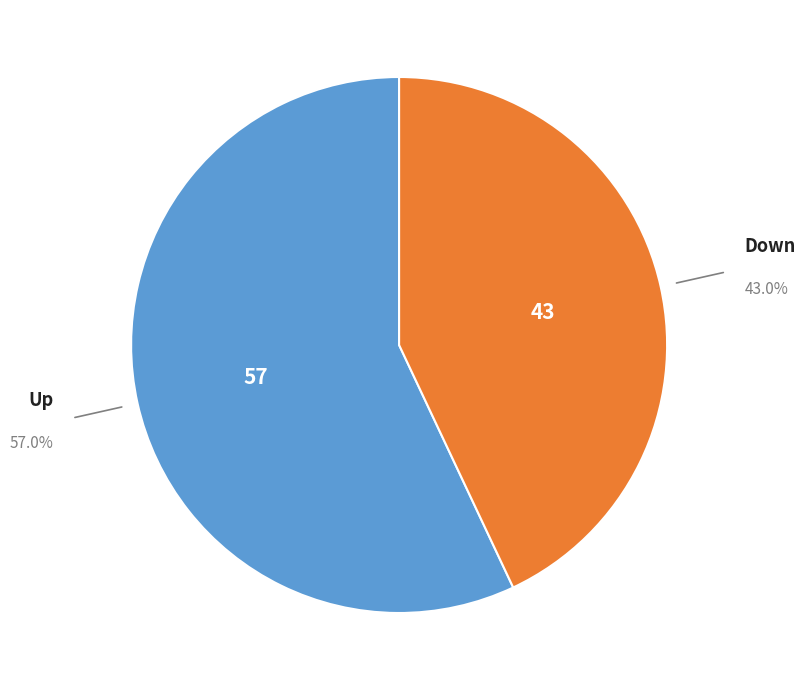

Does any single category account for the majority?

Yes